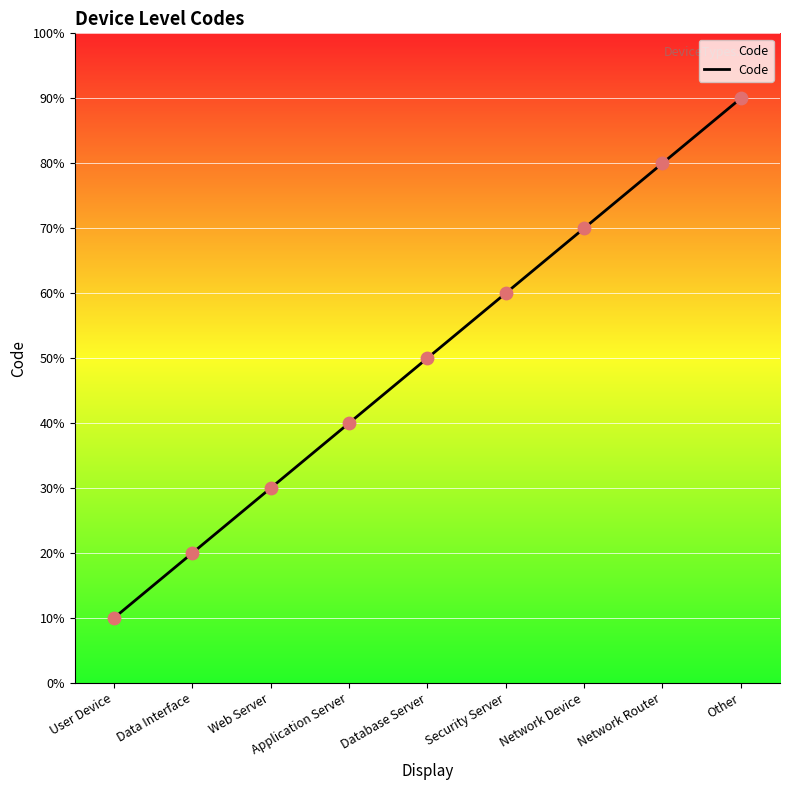

Between Database Server and Application Server, which is larger?

Database Server